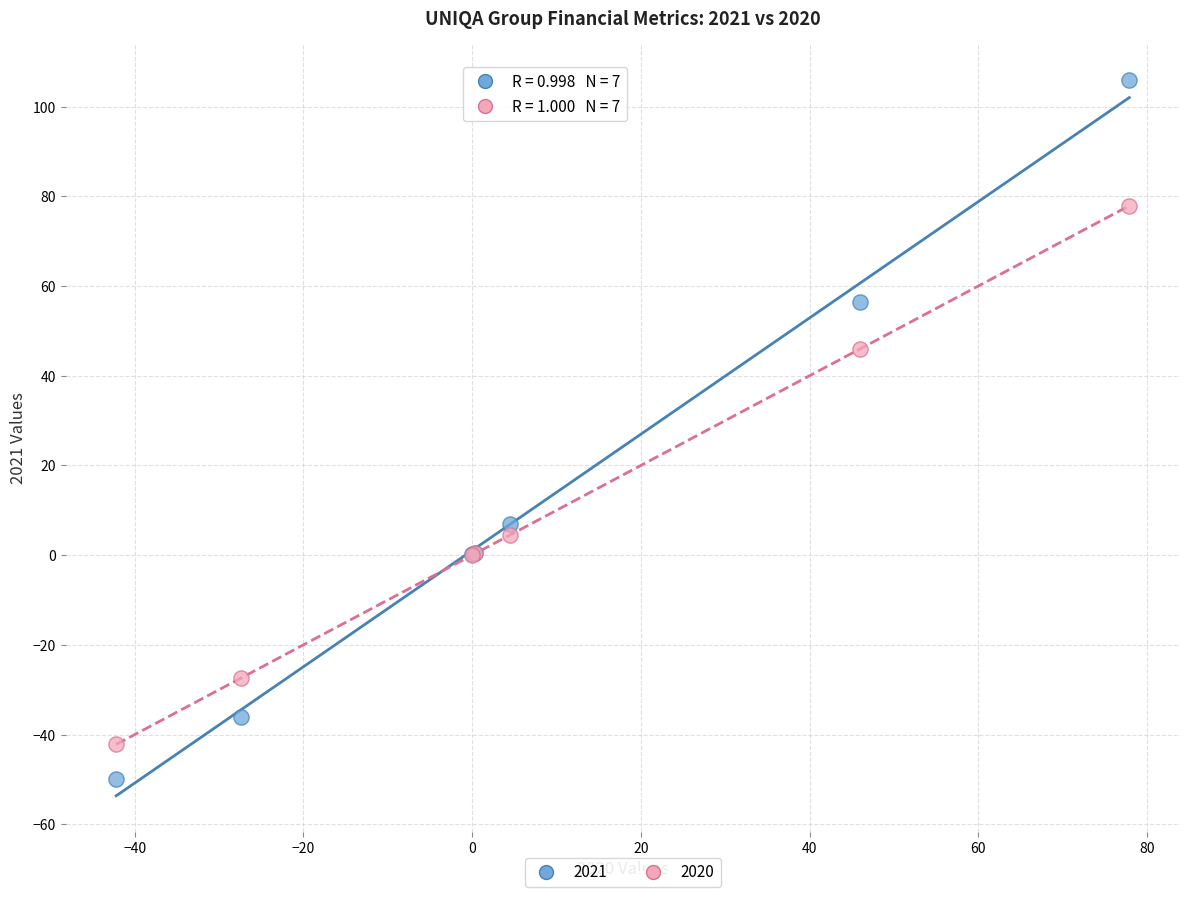

Which series contains the highest Y value?

2021